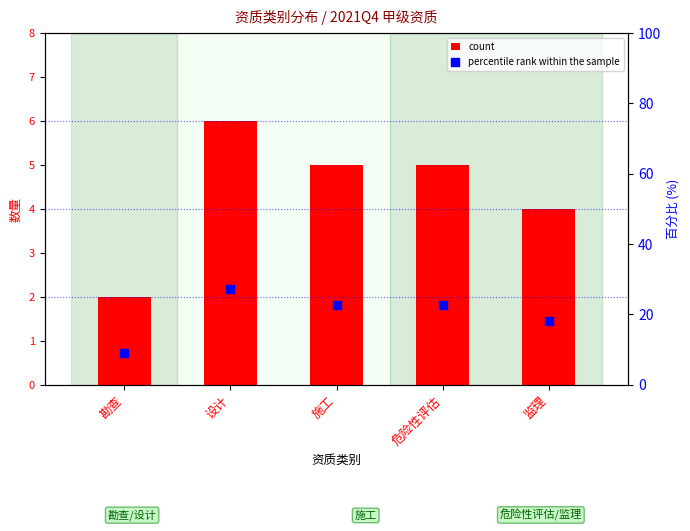

Which series reaches the maximum Y coordinate?

percentile rank within the sample